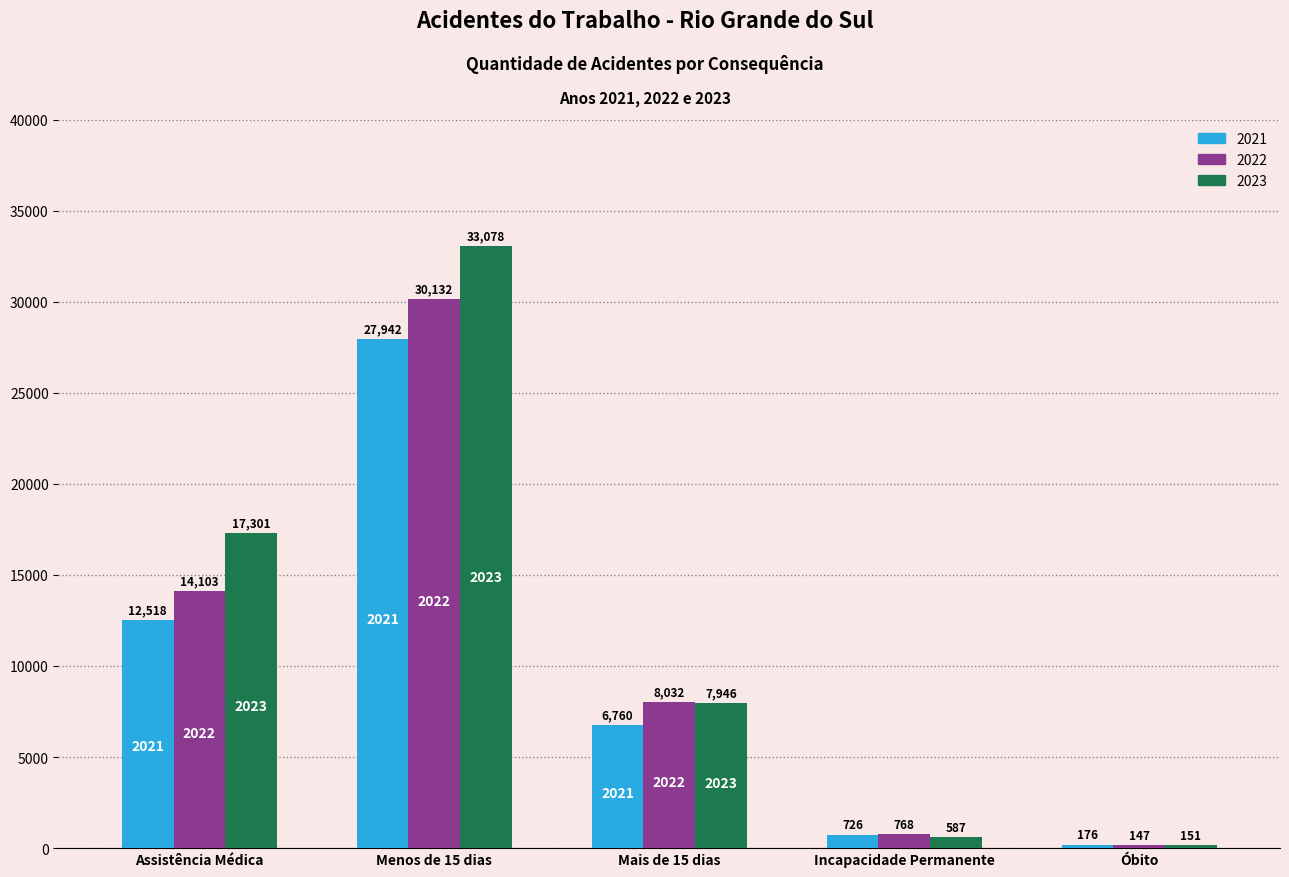

Rank the categories by 2022 value from highest to lowest.

Menos de 15 dias, Assistência Médica, Mais de 15 dias, Incapacidade Permanente, Óbito